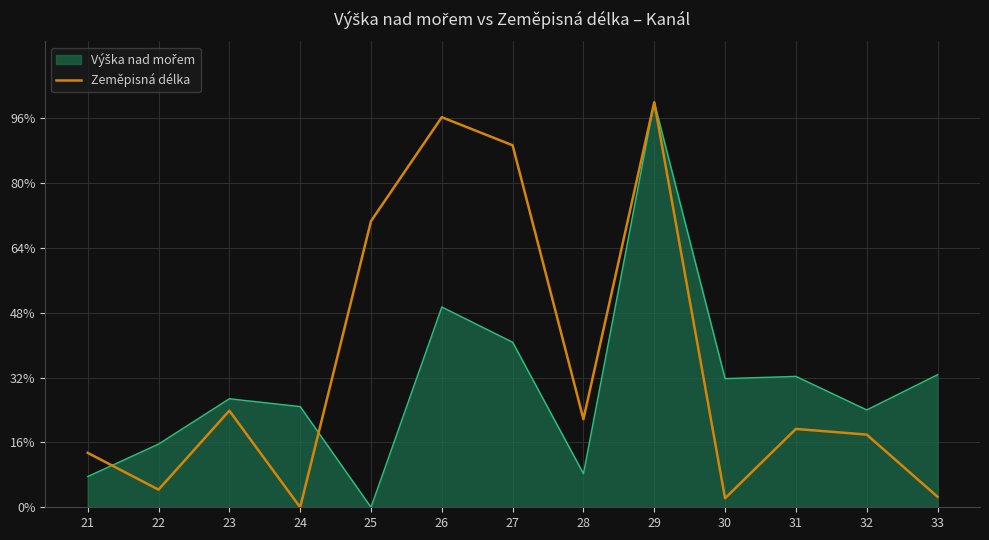

What is the total value across all series at 28?

30.0